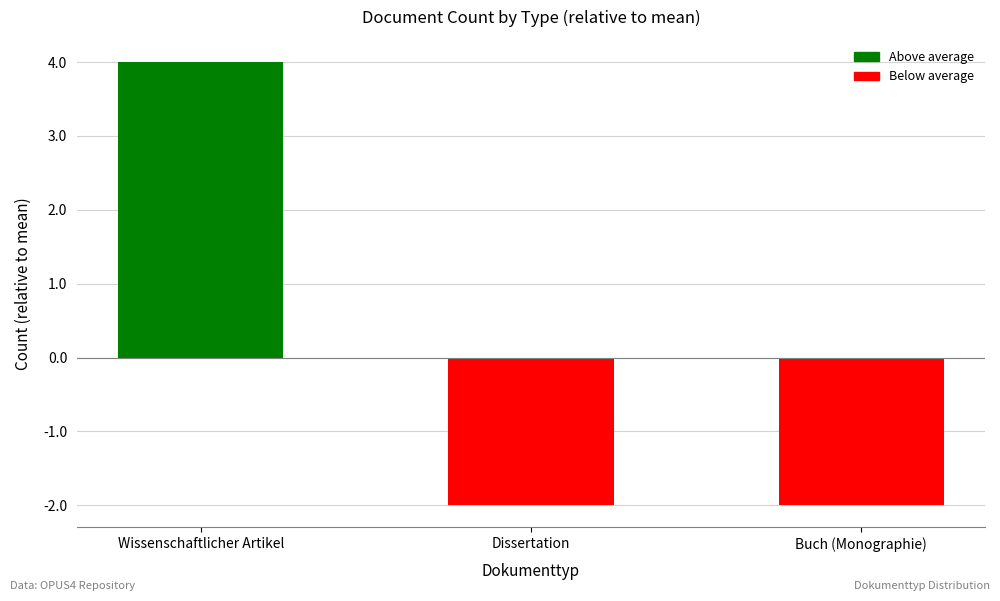

Between Dissertation and Wissenschaftlicher Artikel, which is larger?

Wissenschaftlicher Artikel